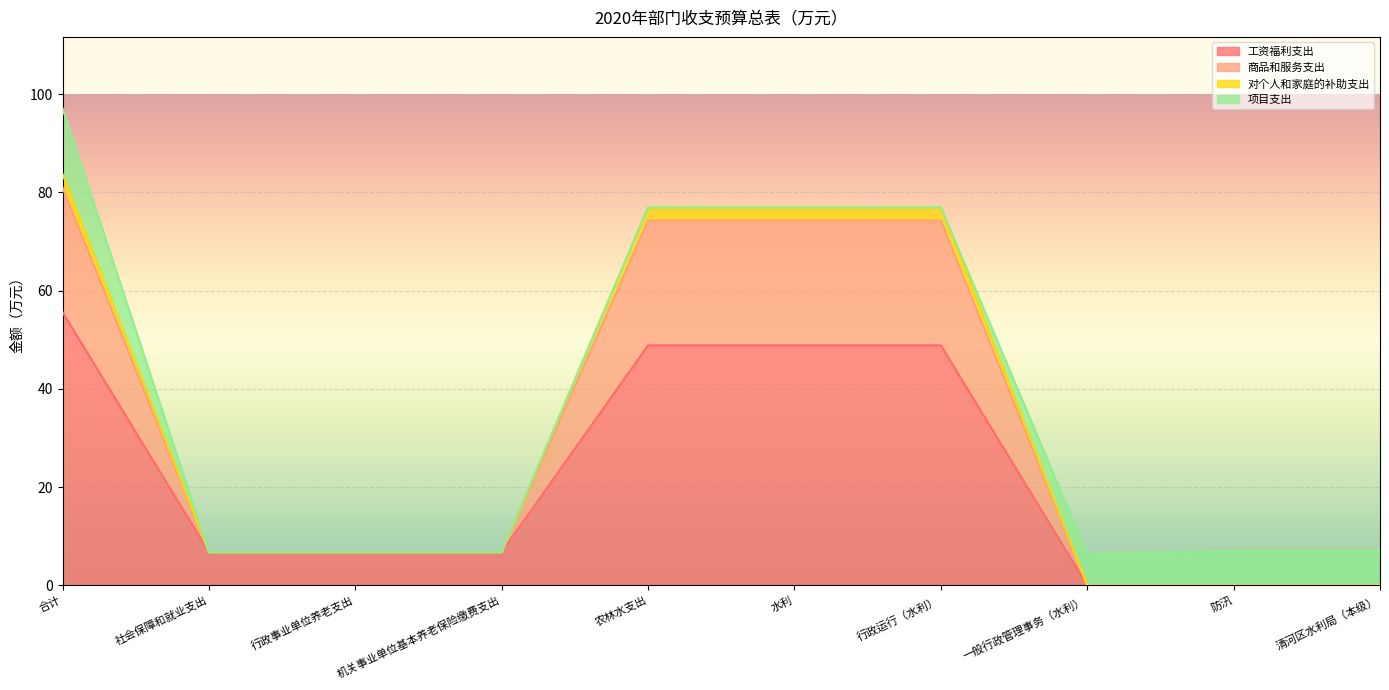

List the labels in order of 工资福利支出 value, smallest first.

一般行政管理事务（水利）, 防汛, 清河区水利局（本级）, 社会保障和就业支出, 行政事业单位养老支出, 机关事业单位基本养老保险缴费支出, 农林水支出, 水利, 行政运行（水利）, 合计